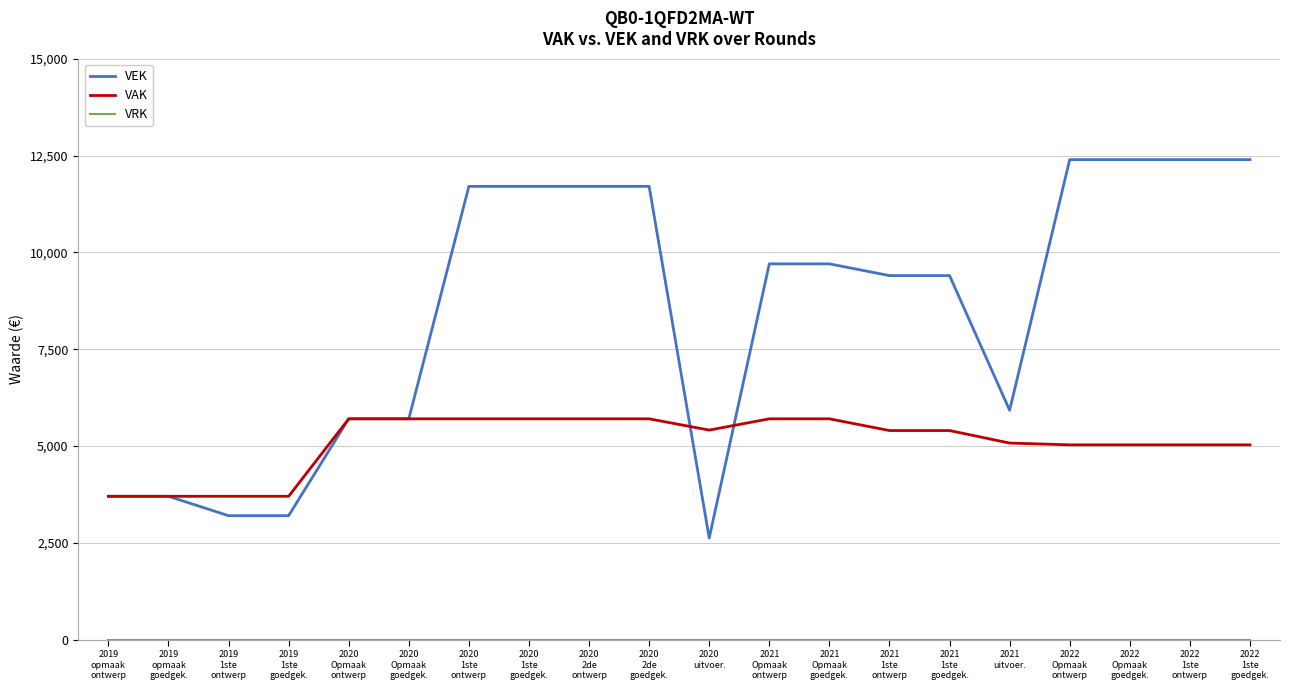

What is the minimum value for VEK?

2626